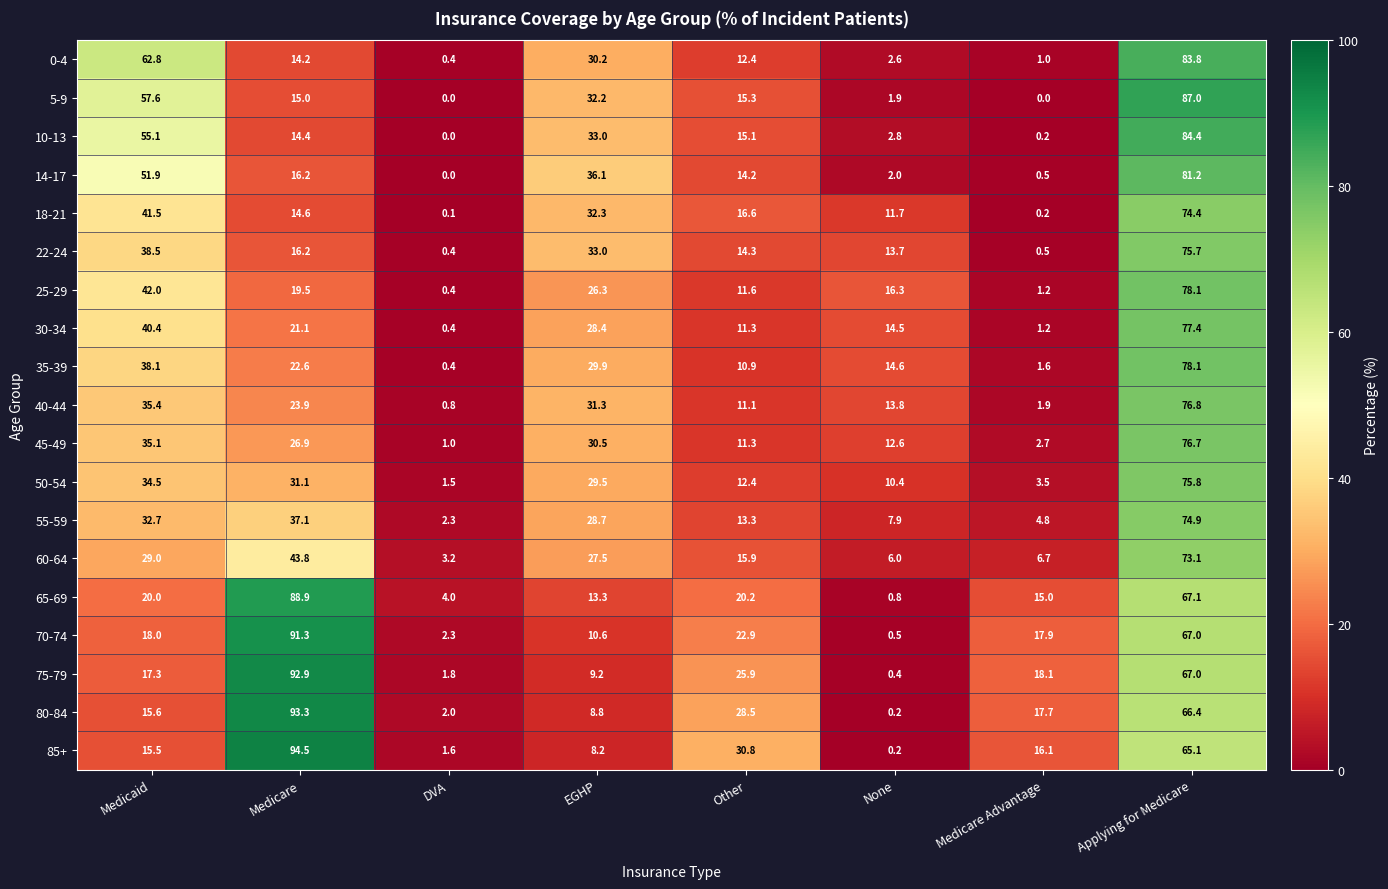

Which series has the largest total across all categories?

75-79